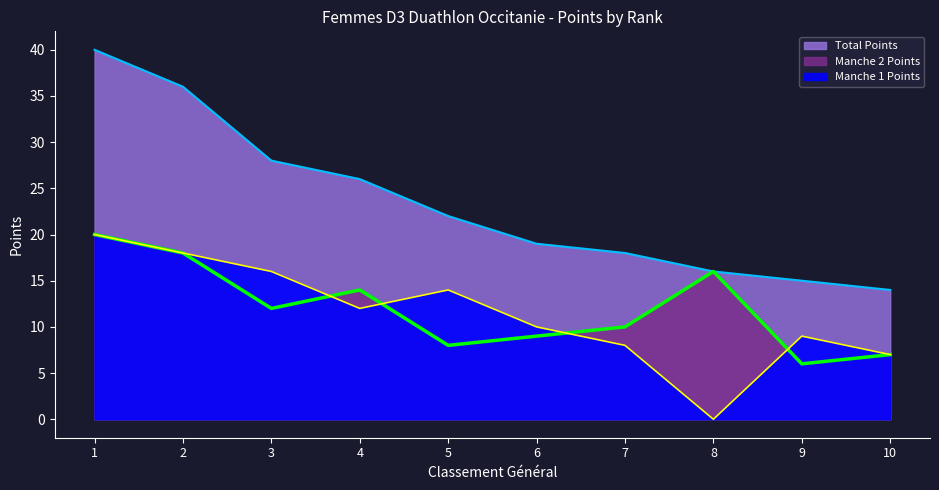

The Total Points series shows 40 at 3. True or false?

False